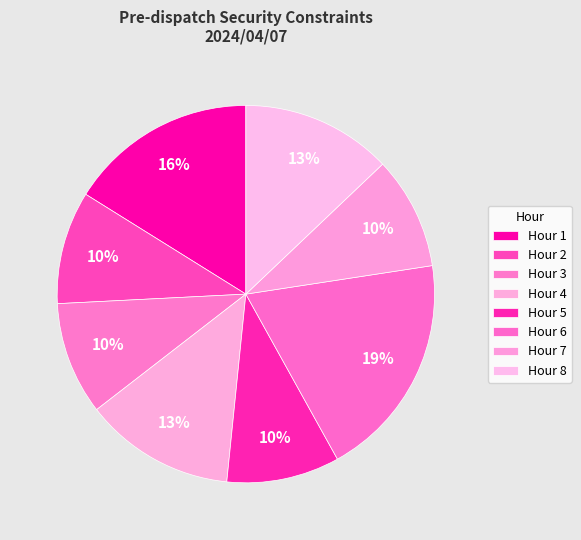

Count the number of slices in the pie.

8